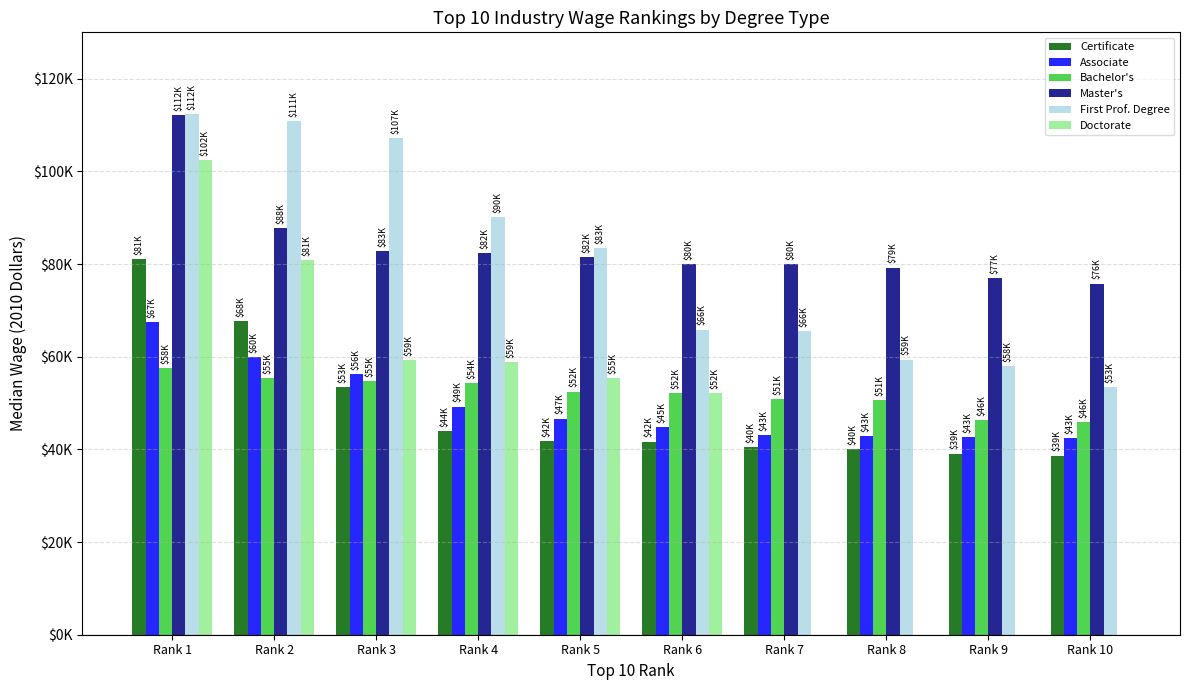

Does the chart contain stacked bars?

No